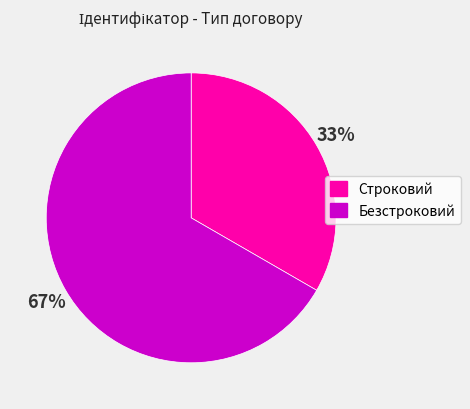

To the nearest percent, what is the average slice percentage?

50%